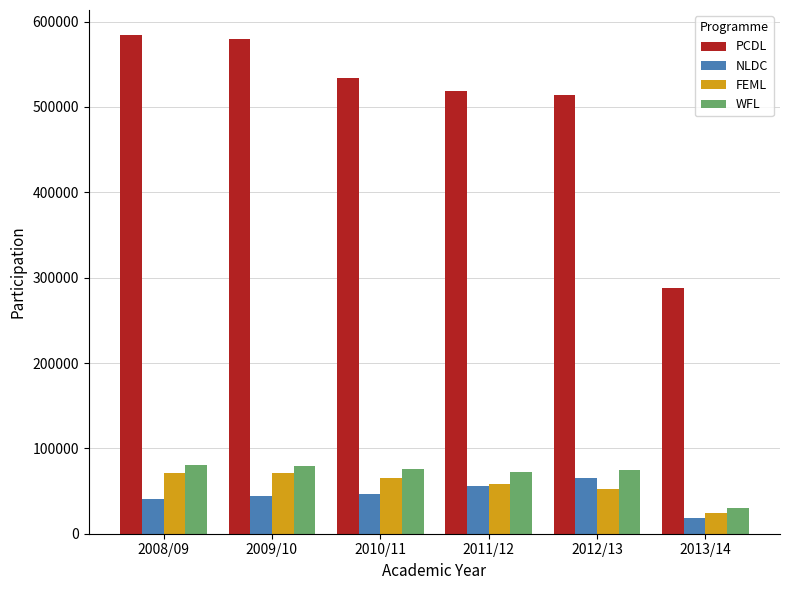

Is it true that NLDC equals 40300 at 2008/09?

True